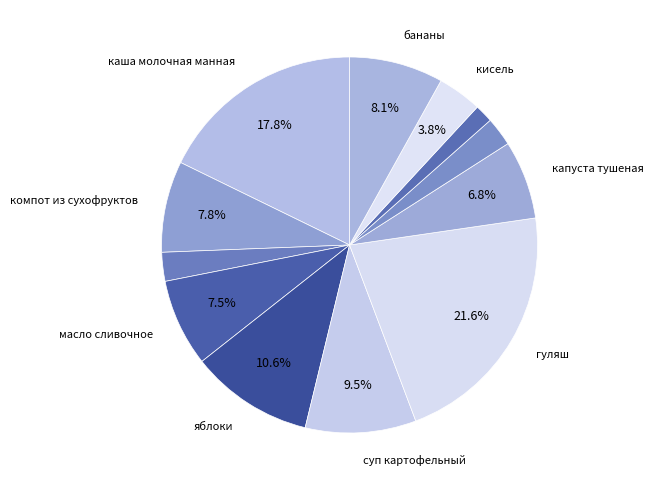

How many segments does this pie chart have?

12